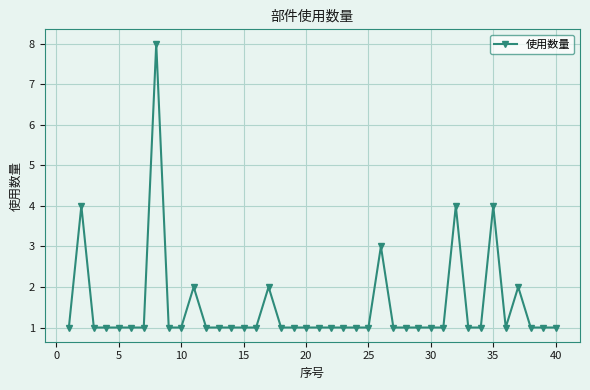

True or false: there are more than 0 points higher than both neighbors.

True